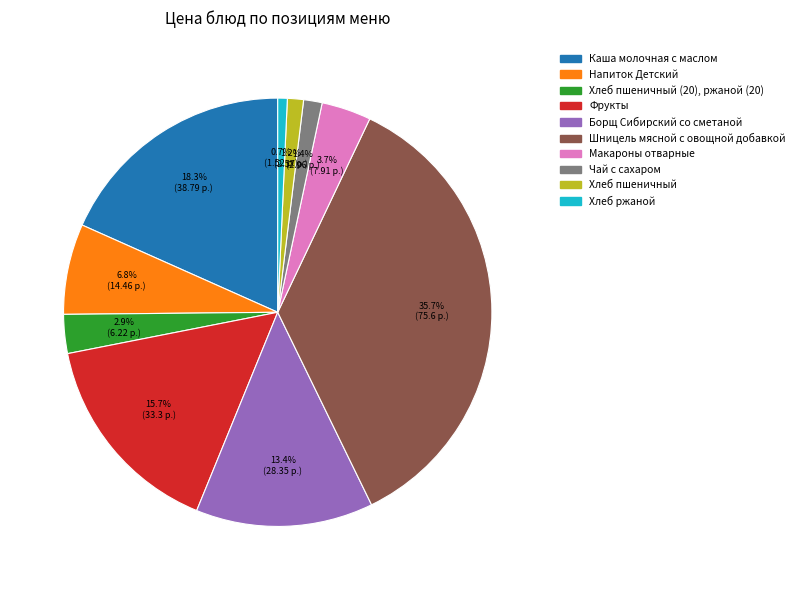

Does any single category account for the majority?

No